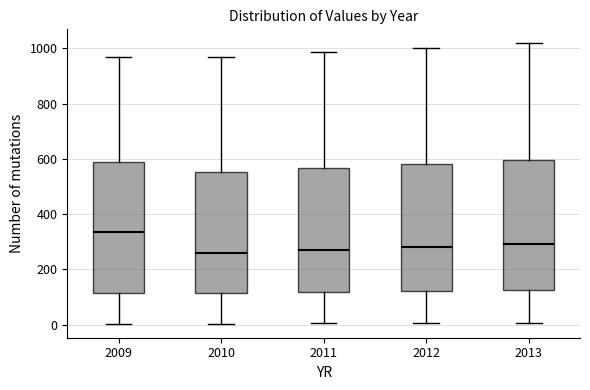

Where is the lower edge of the box at x = 2010 on the y-axis? The values are not printed on the chart, so give them approximately, as read against the axis.

120